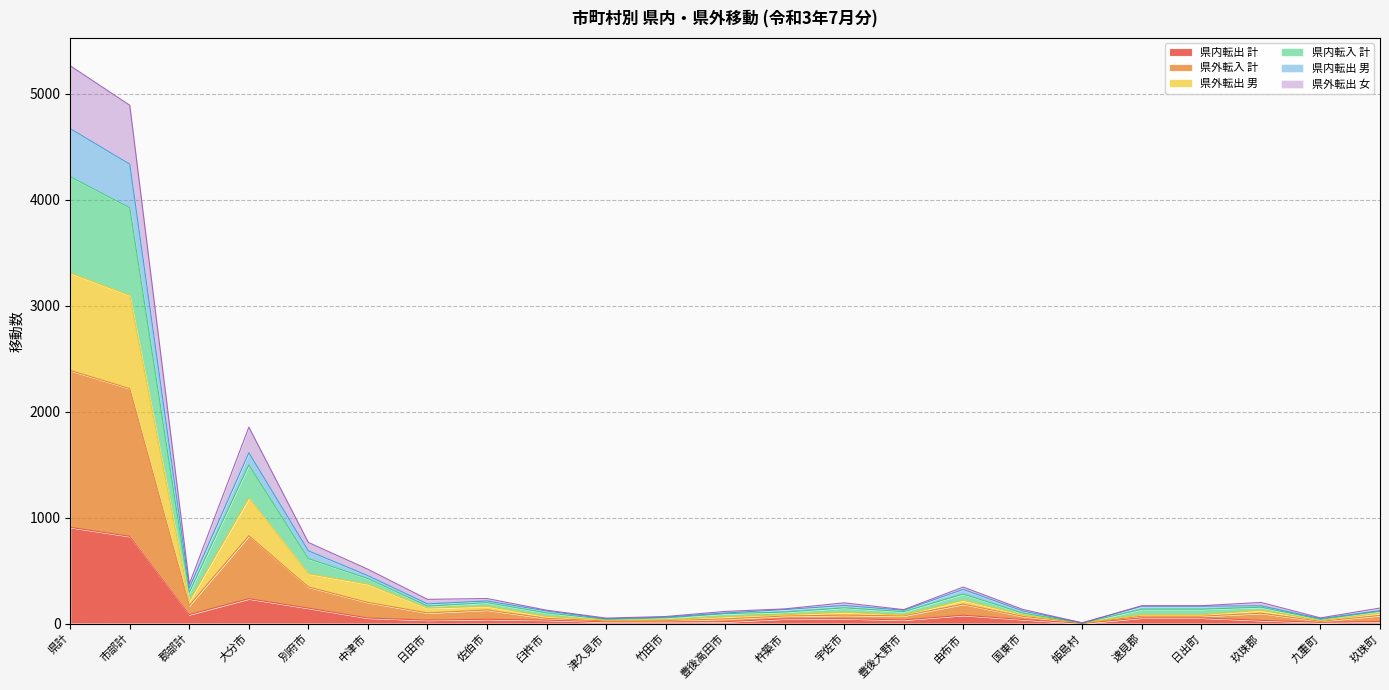

How many data points in 県内転出 計 are less than 40?

11